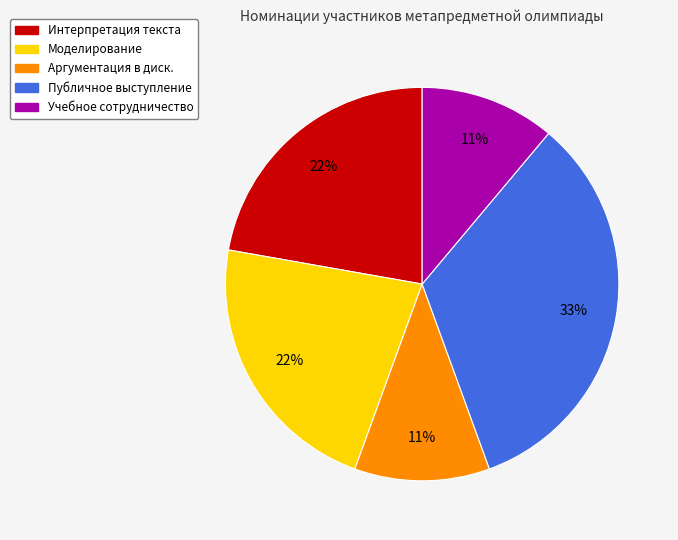

Which has a higher value, Публичное выступление or Учебное сотрудничество?

Публичное выступление